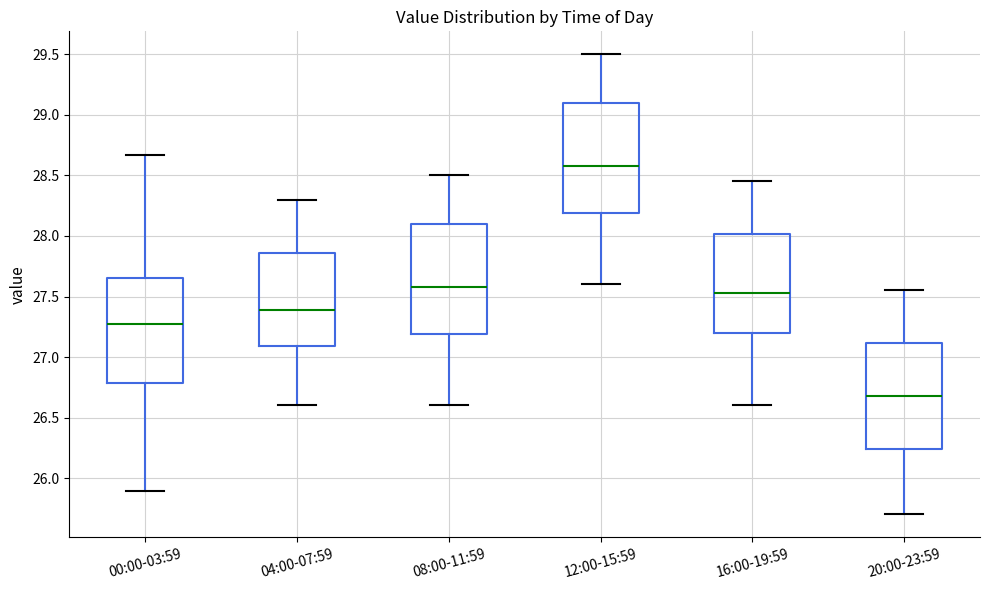

Where does the median line of the box for 20:00-23:59 sit on the y-axis? The values are not printed on the chart, so give them approximately, as read against the axis.

26.70